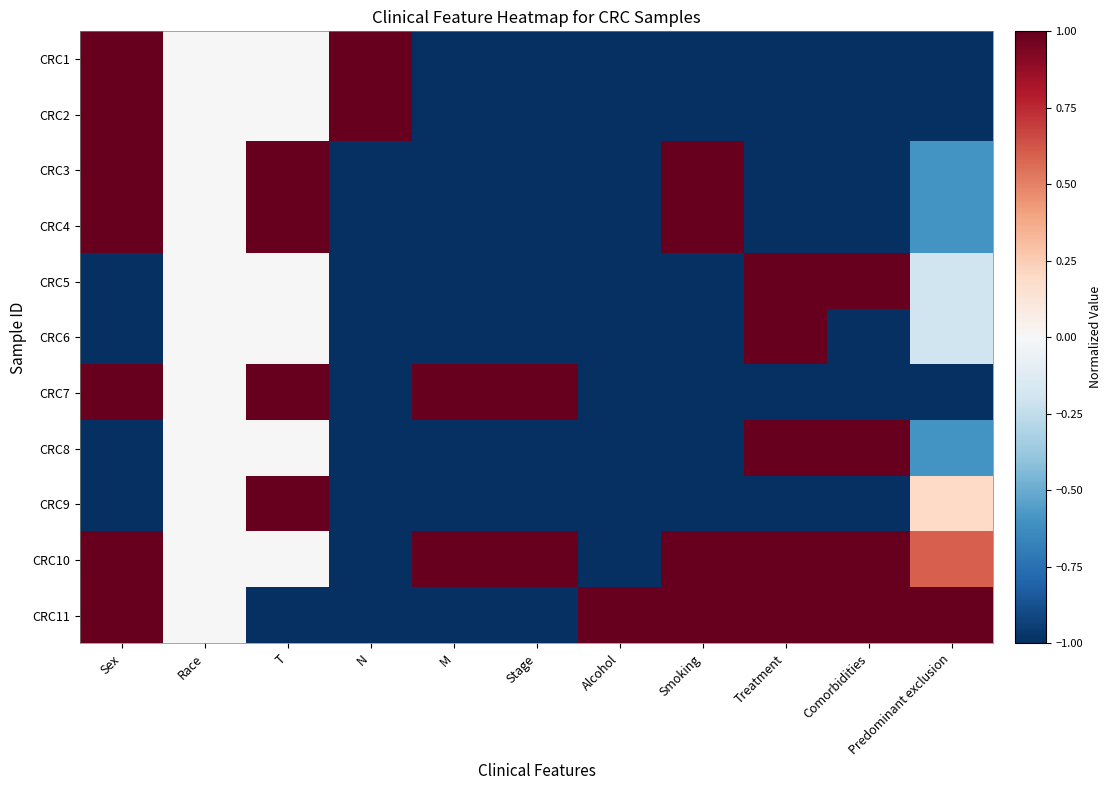

What is the smallest value displayed?

-1.0